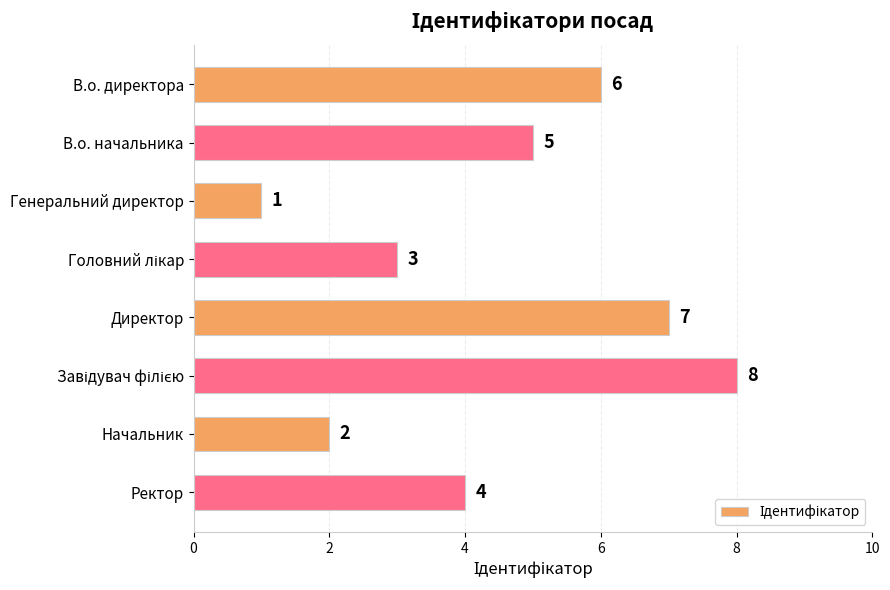

Reading top to bottom, extract all data points from this chart.

6	5	1	3	7	8	2	4